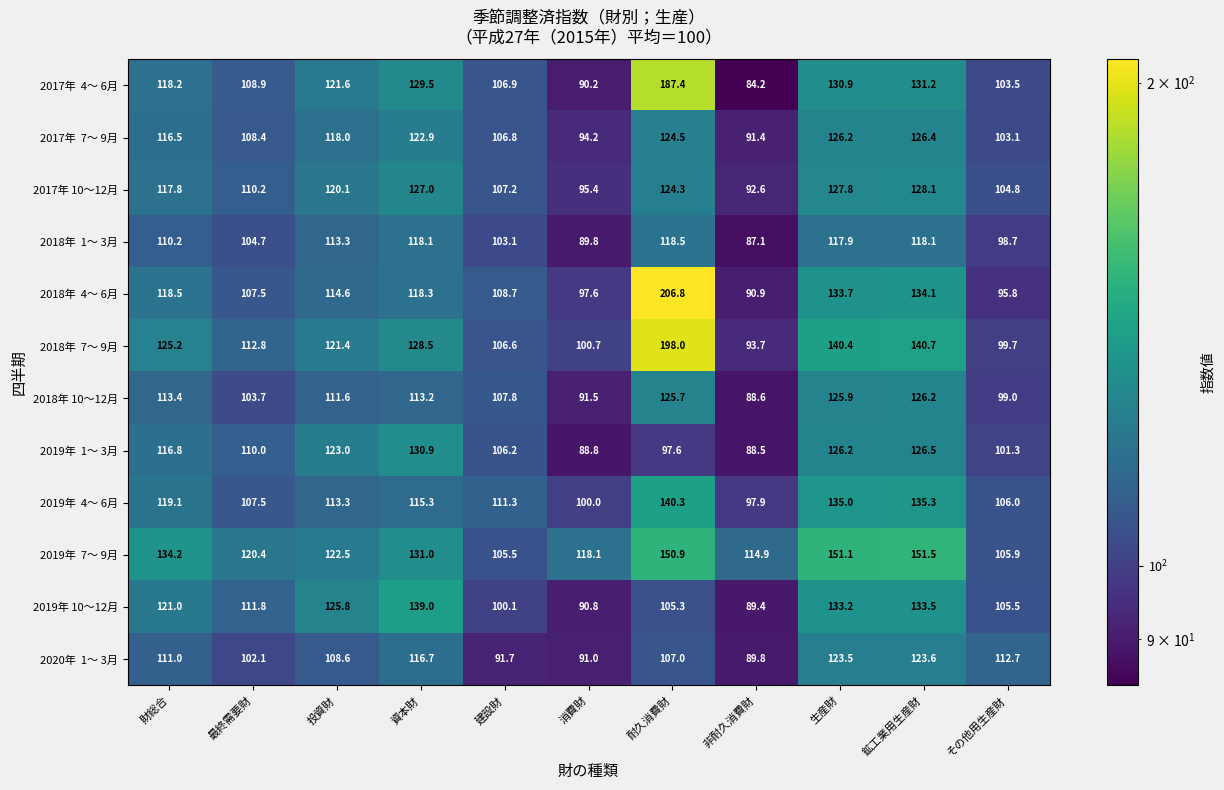

The value of 2017年 10～12月 at 耐久消費財 is 124.3. True or false?

True